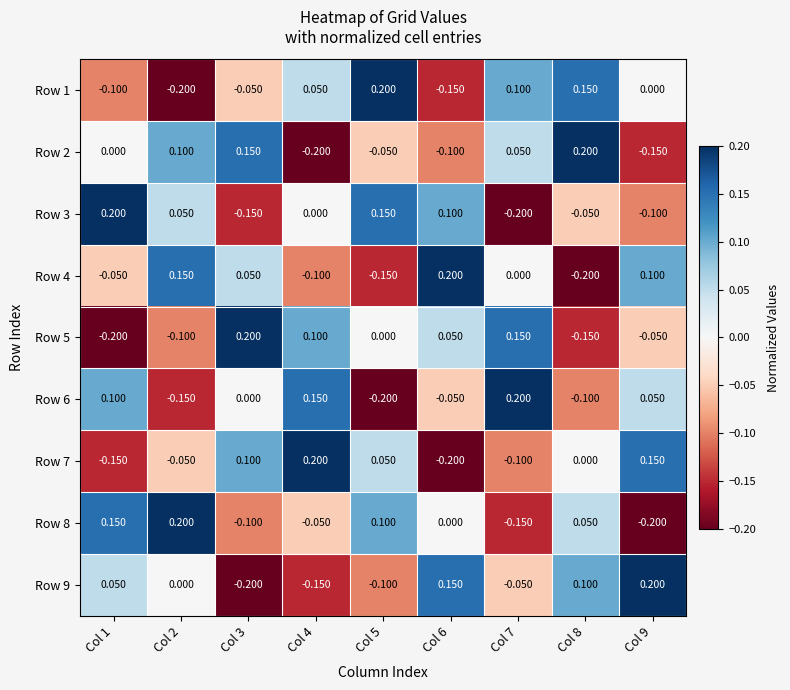

How many values in the Row 6 series are below 0?

4